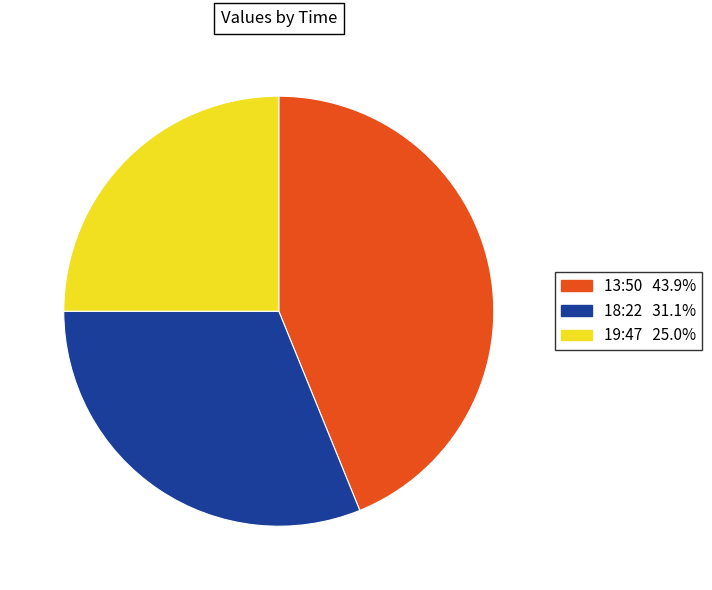

Is there any slice that represents more than half of the pie?

No